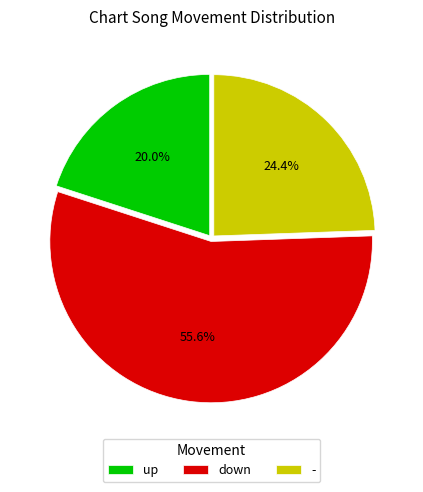

Do - and up together represent more than half of the pie?

No